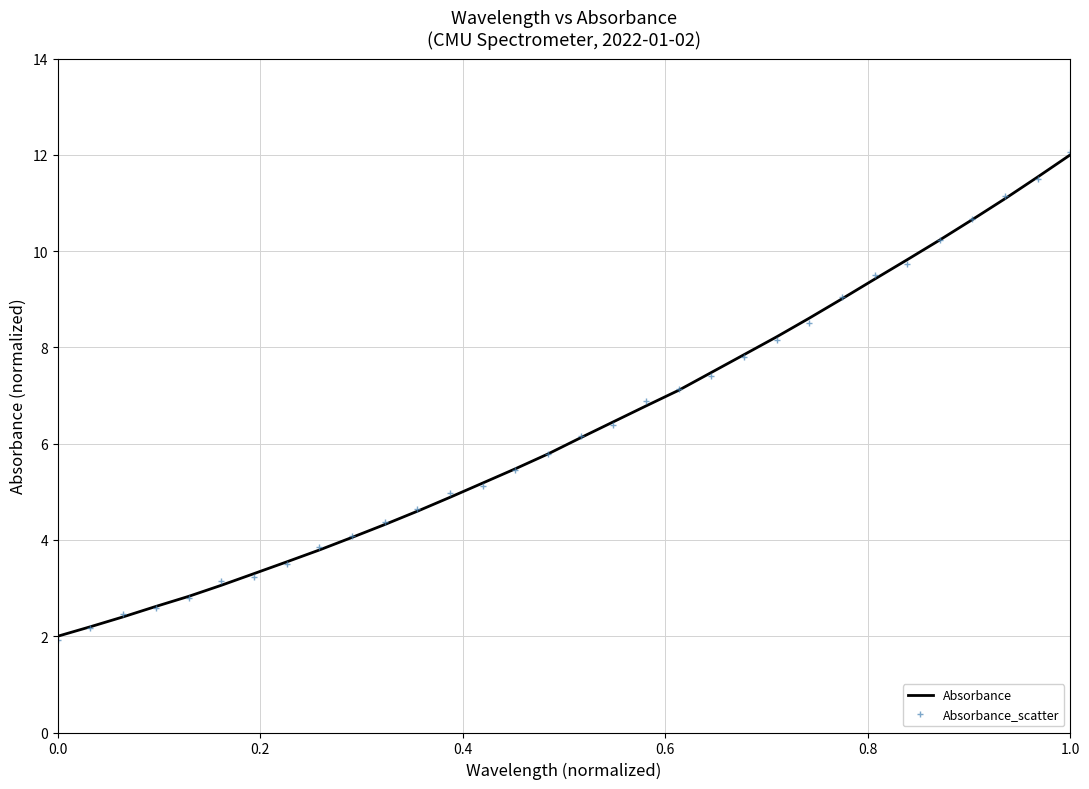

Reading left to right, list all the values displayed in this chart.

Absorbance: 2.0	2.2	2.4	2.6	2.8	3.1	3.3	3.5	3.8	4.1	4.3	4.6	4.9	5.2	5.5	5.8	6.1	6.5	6.8	7.1	7.5	7.8	8.2	8.6	9.0	9.4	9.8	10.2	10.7	11.1	11.5	12.0
Absorbance_scatter: 1.9	2.2	2.5	2.6	2.8	3.2	3.2	3.5	3.9	4.1	4.4	4.6	5.0	5.1	5.5	5.8	6.2	6.4	6.9	7.1	7.4	7.8	8.2	8.5	9.1	9.5	9.7	10.2	10.7	11.1	11.5	12.1